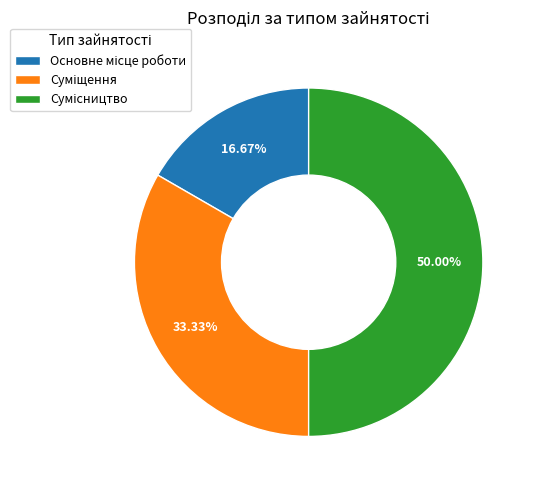

What percentage do Основне місце роботи and Сумісництво together represent?

66.7%